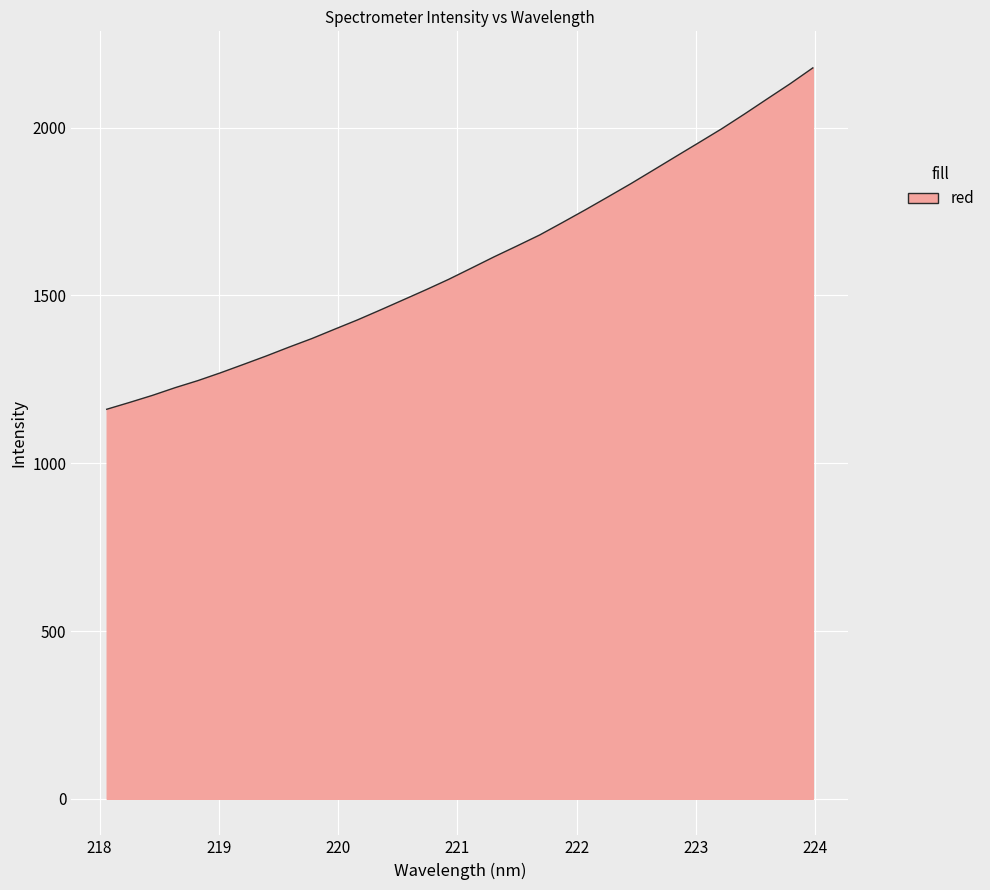

What is the difference between the maximum and minimum values?

1017.3